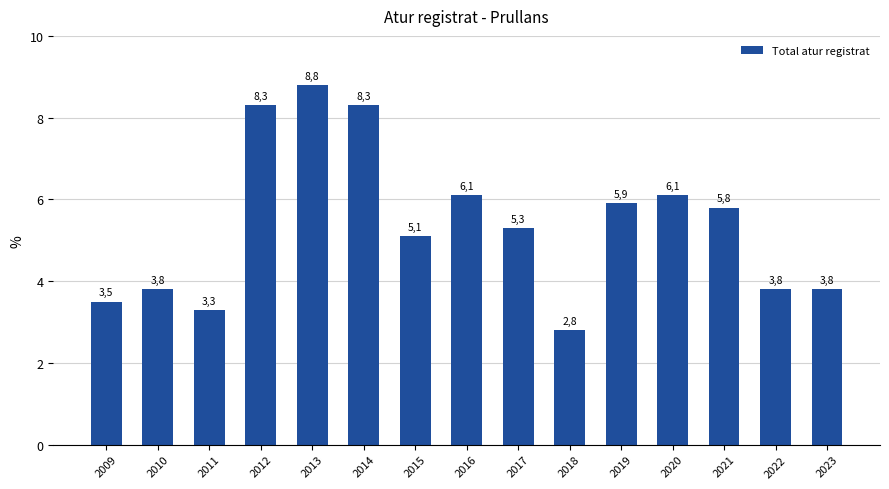

At which label does the data first exceed 5?

2012